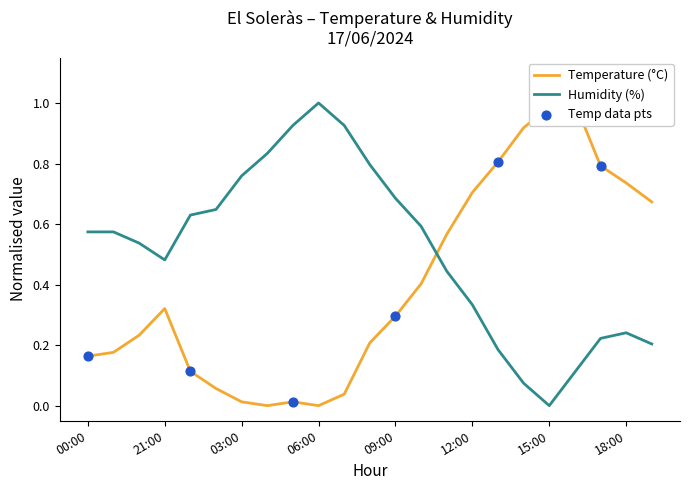

At how many categories does at least one series exceed 0?

23